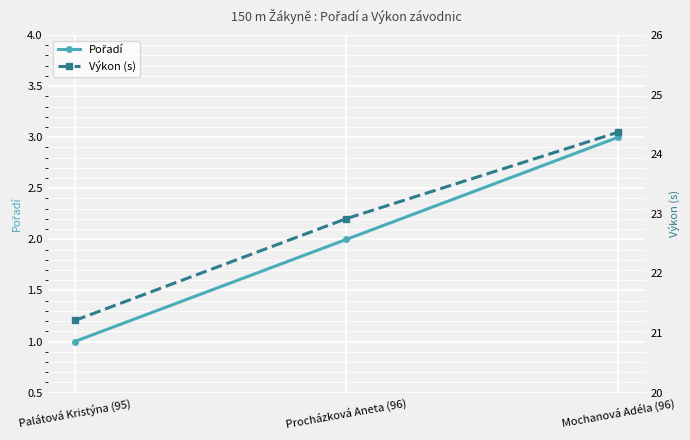

At Mochanová Adéla (96), list the series in order from largest to smallest.

Výkon (s), Pořadí